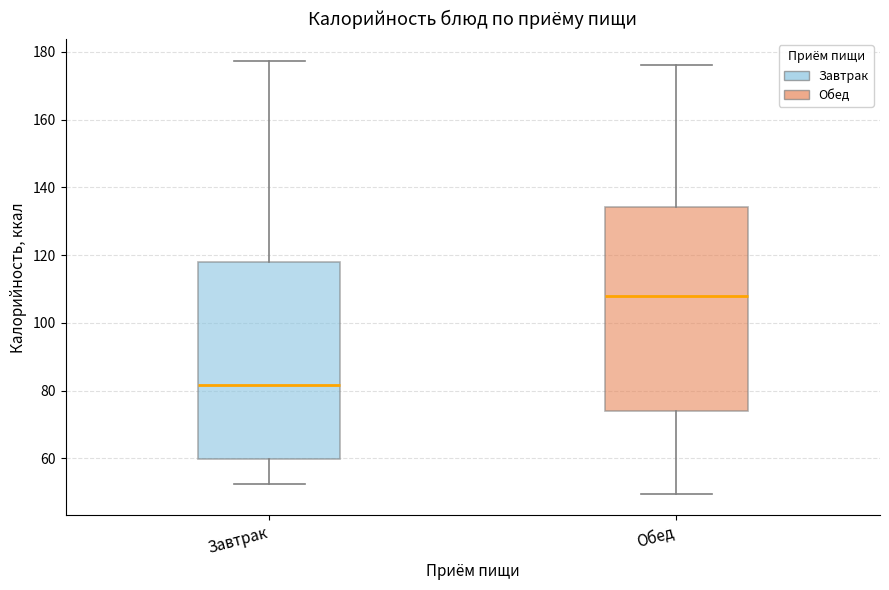

Which box is the tallest, from its lower edge to its upper edge?

Обед